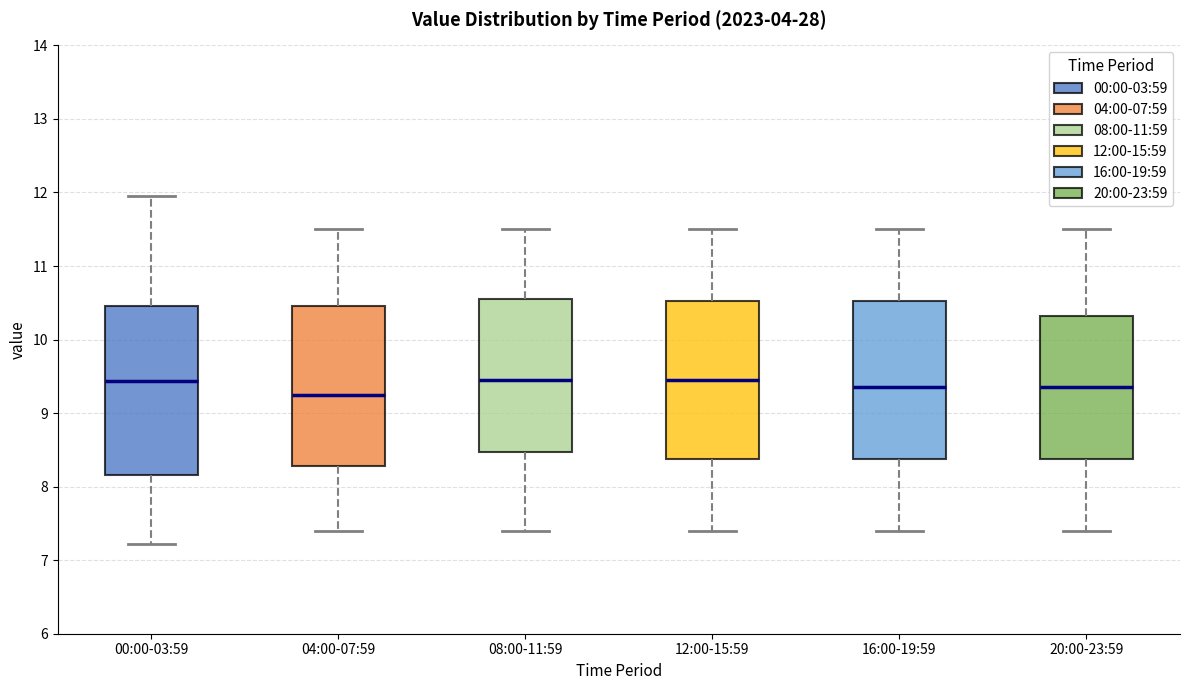

Where does the lower whisker of the box for 00:00-03:59 end on the y-axis? The values are not printed on the chart, so give them approximately, as read against the axis.

7.2